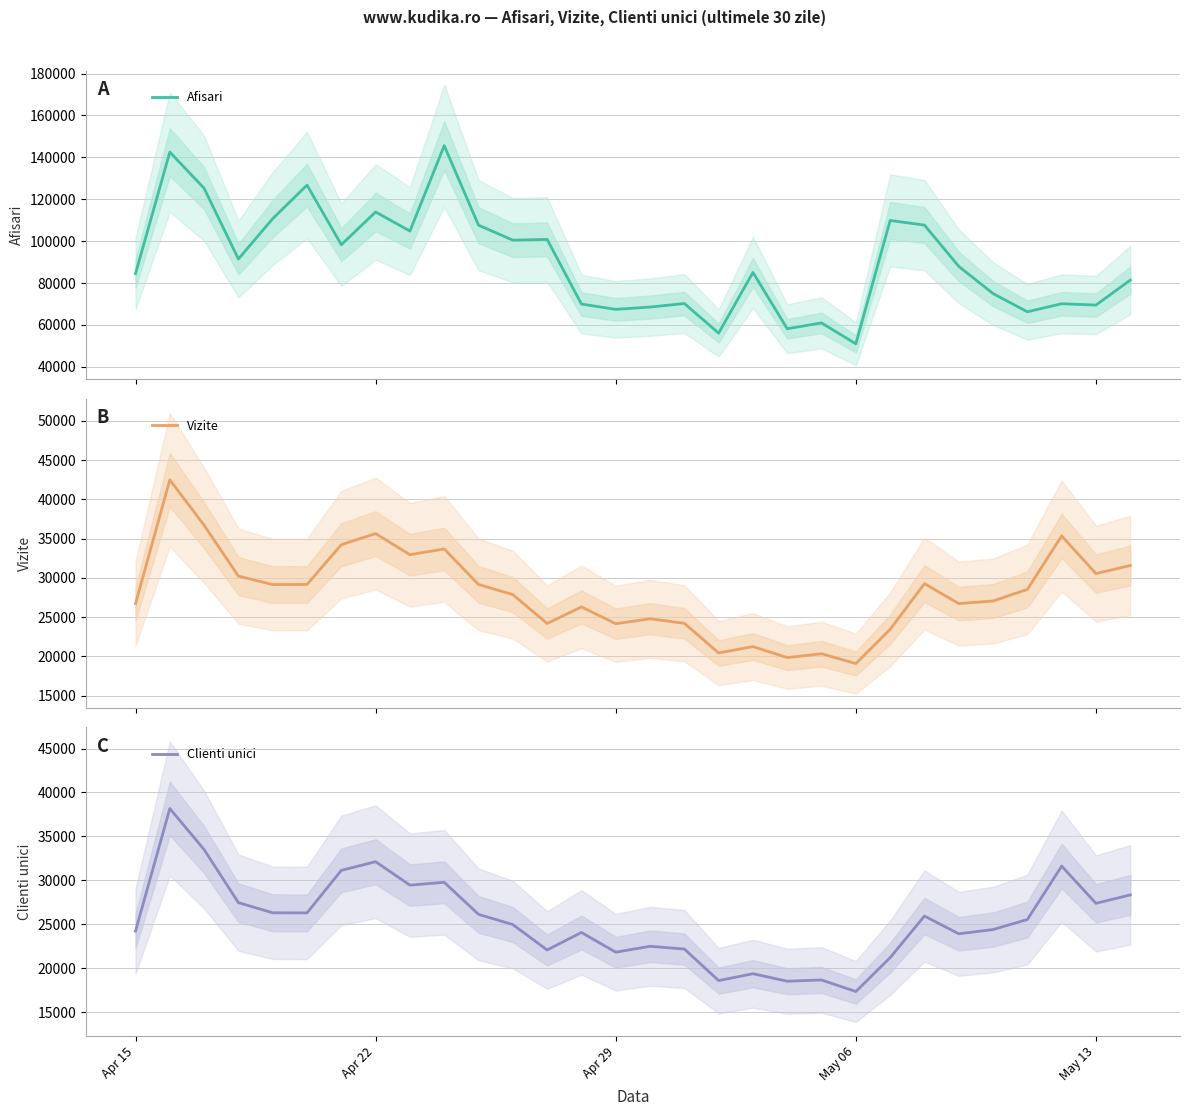

What is the highest value of the Afisari series?

145551